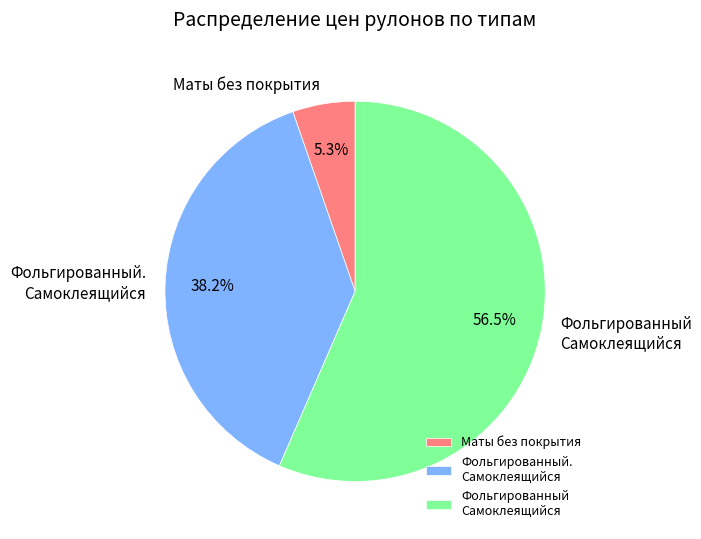

Is there any slice that represents more than half of the pie?

Yes